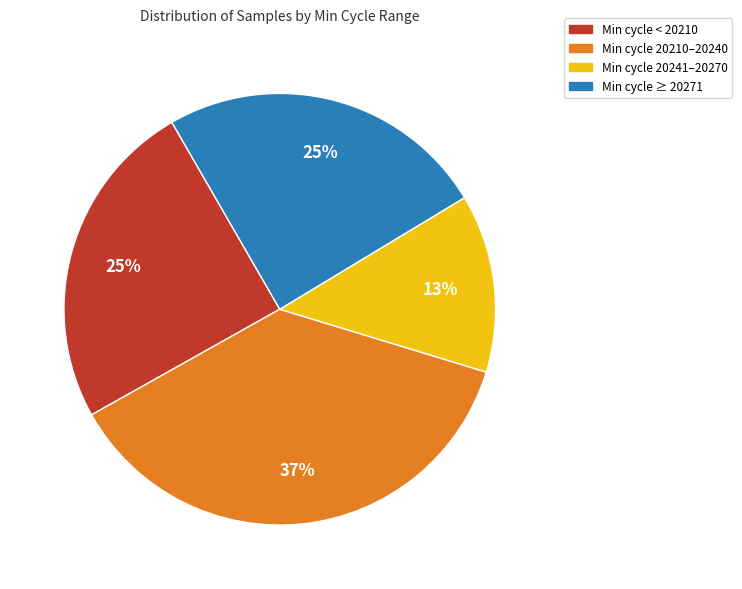

Is there a majority slice in this chart?

No